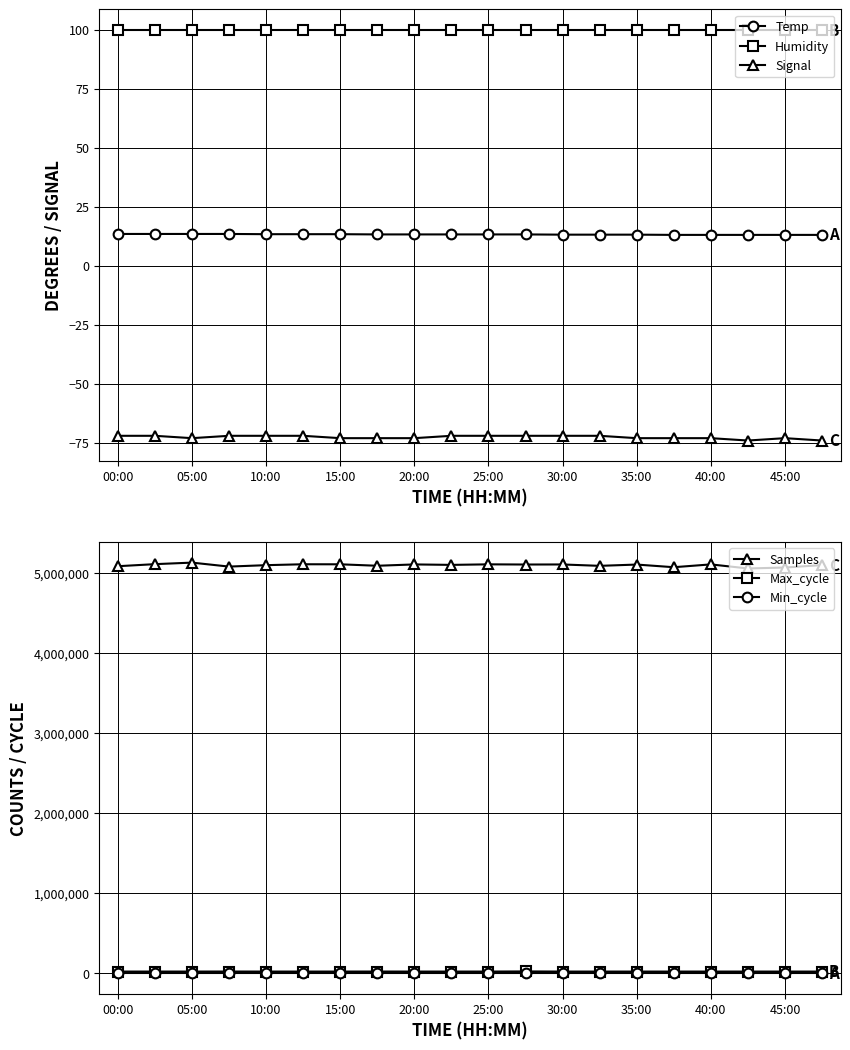

Is the value of Signal at 25:00 greater than the value of Temp at 35:00?

No